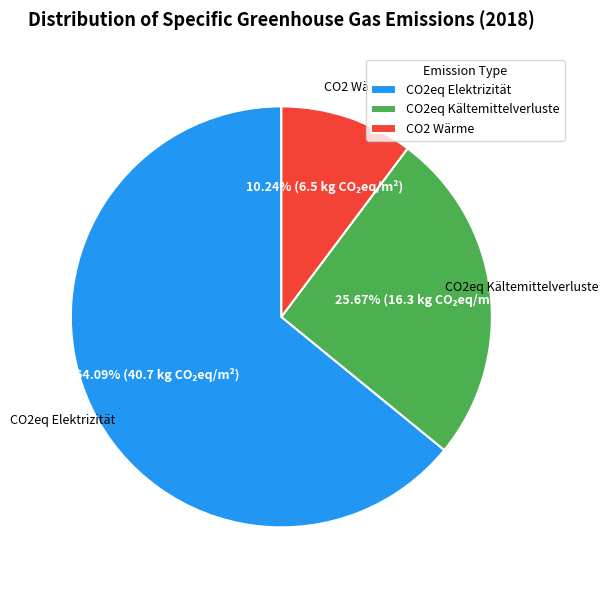

Rank the categories by value from lowest to highest.

CO2 Wärme, CO2eq Kältemittelverluste, CO2eq Elektrizität